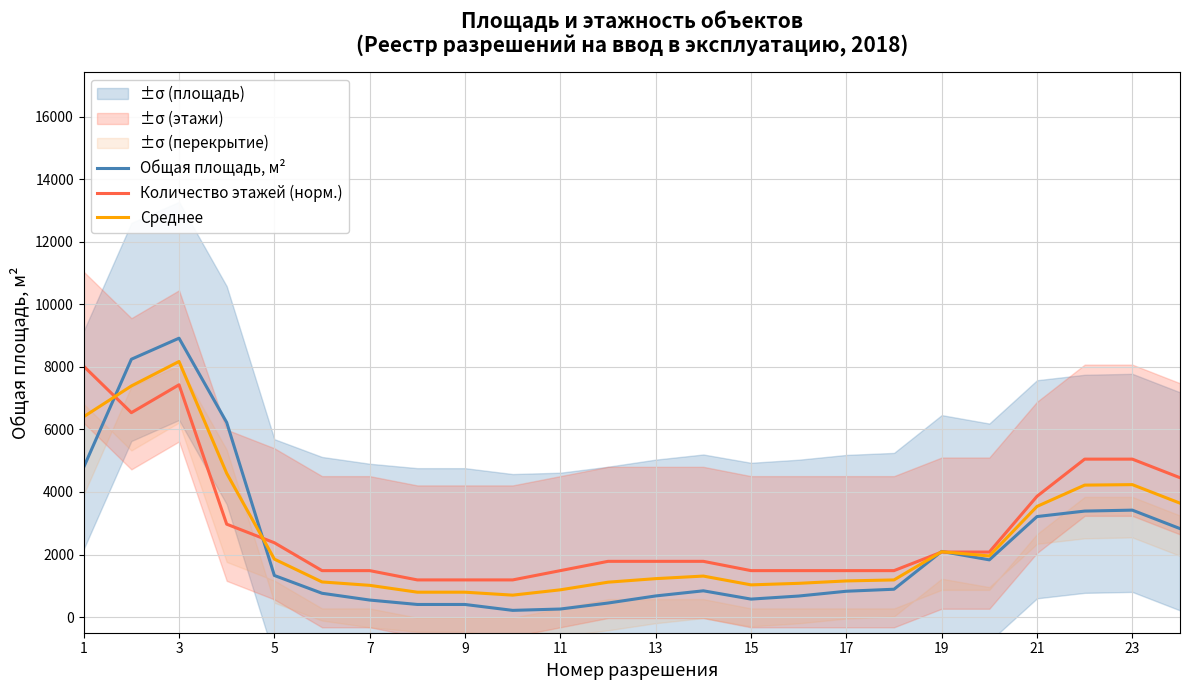

At which category does Количество этажей (норм.) reach its first local peak?

3